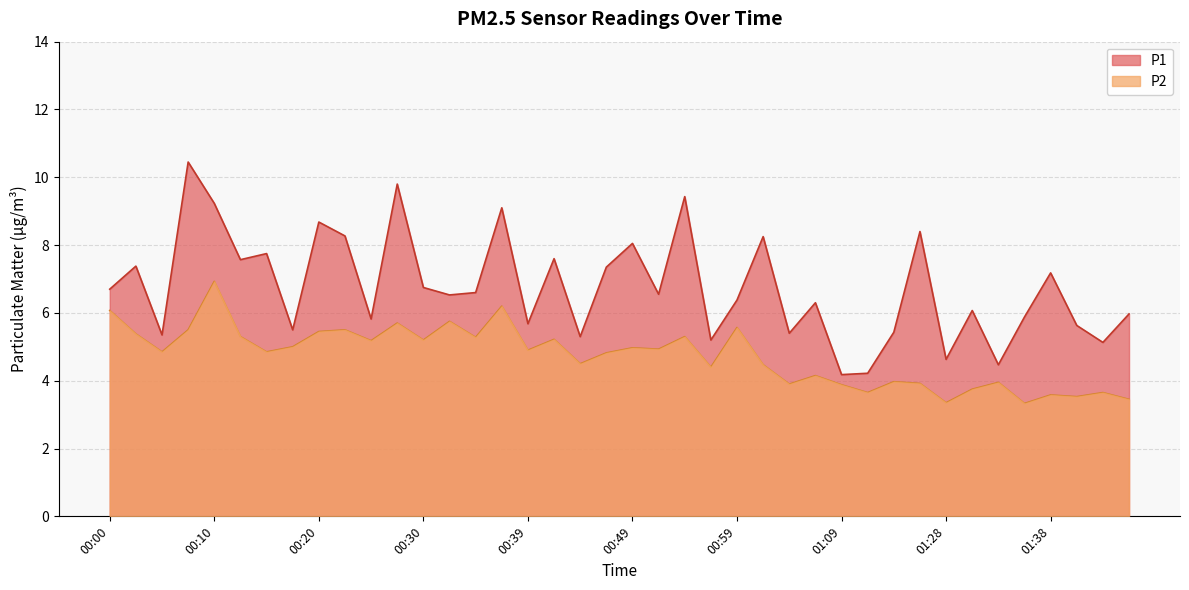

True or false: P1 has a value of 7.6 at 00:42.

True